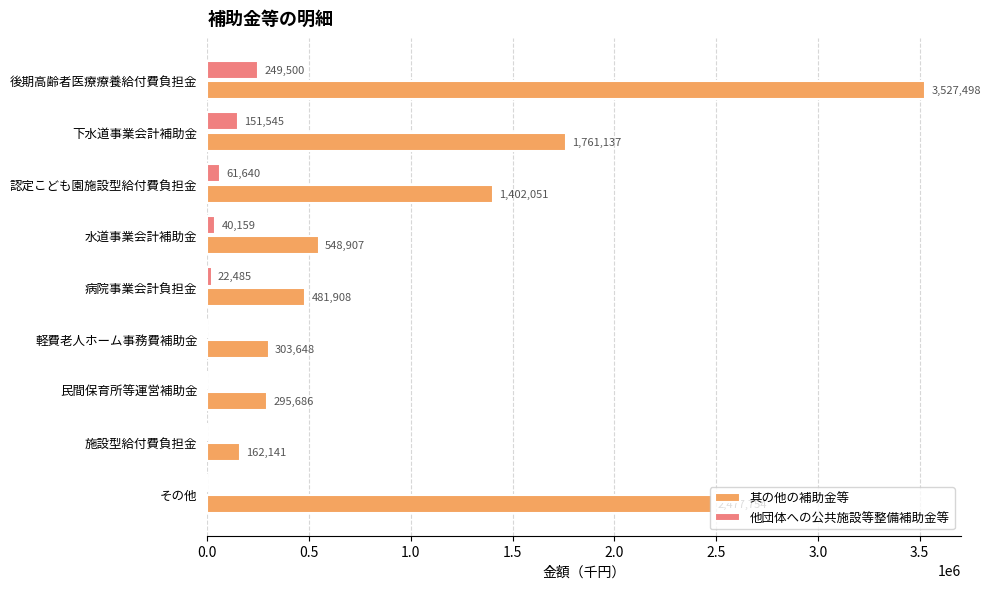

Between 後期高齢者医療療養給付費負担金 and 認定こども園施設型給付費負担金, which series saw the biggest shift?

其の他の補助金等